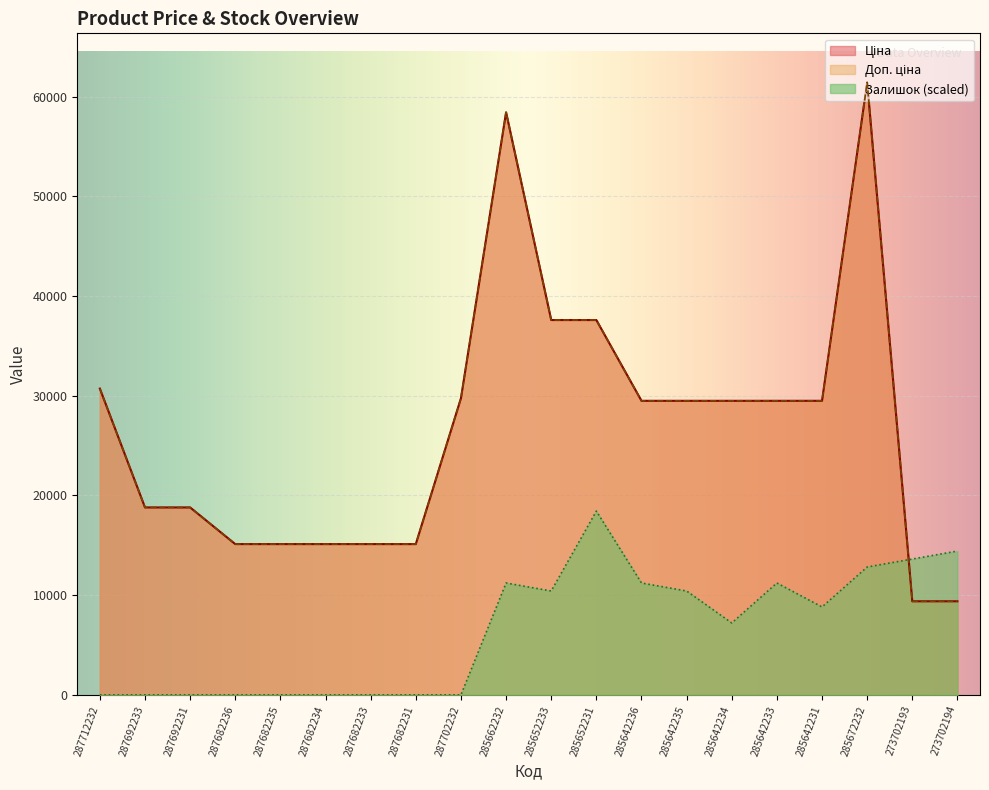

How many times do Залишок and Ціна cross each other?

1